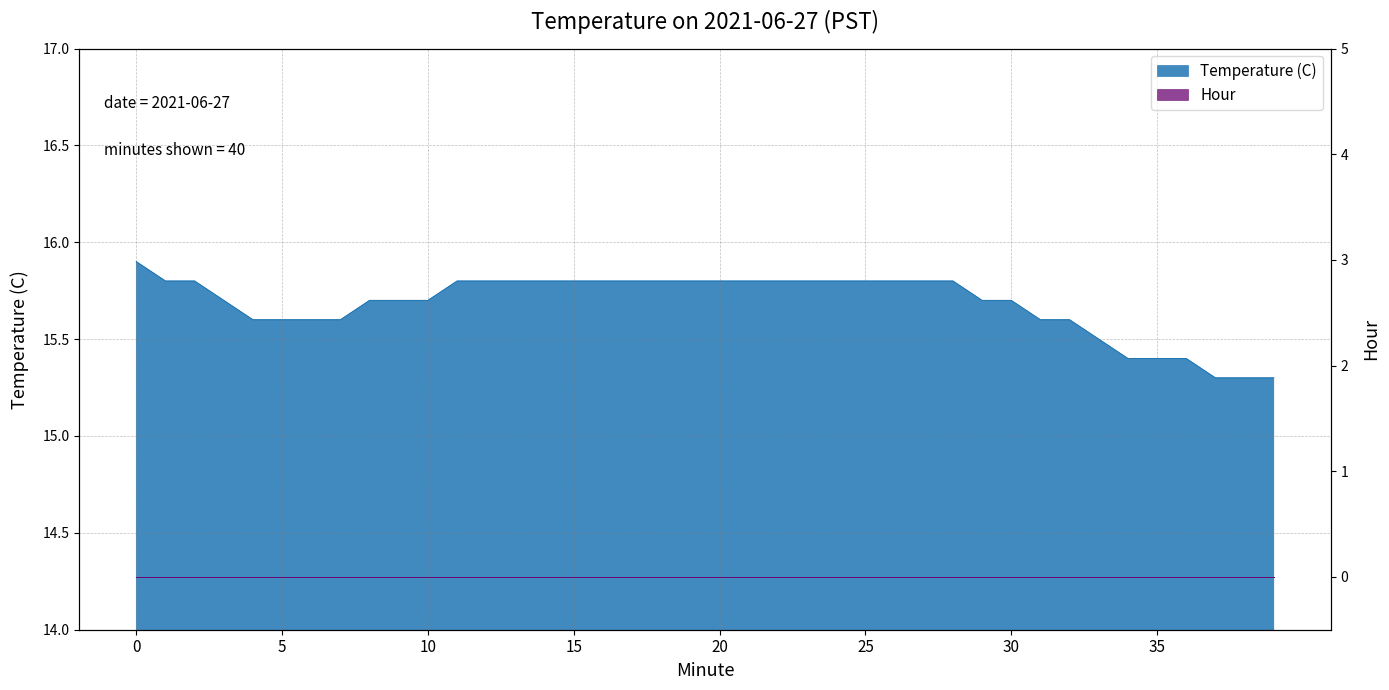

At which label is the value closest to 15?

37